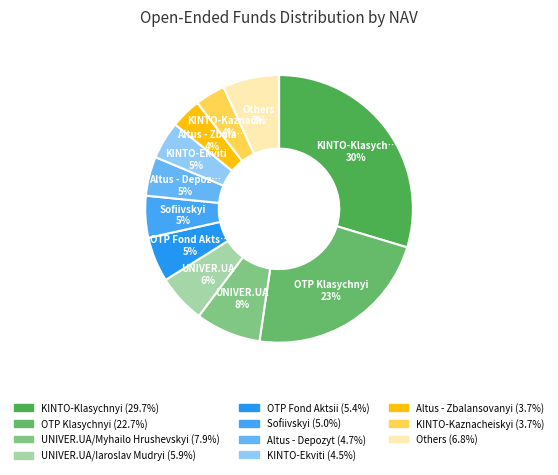

Rank the categories by value from lowest to highest.

KINTO-Kaznacheiskyi, Altus - Zbalansovanyi, KINTO-Ekviti, Altus - Depozyt, Sofiivskyi, OTP Fond Aktsii, UNIVER.UA/Iaroslav Mudryi, Others, UNIVER.UA/Myhailo Hrushevskyi, OTP Klasychnyi, KINTO-Klasychnyi